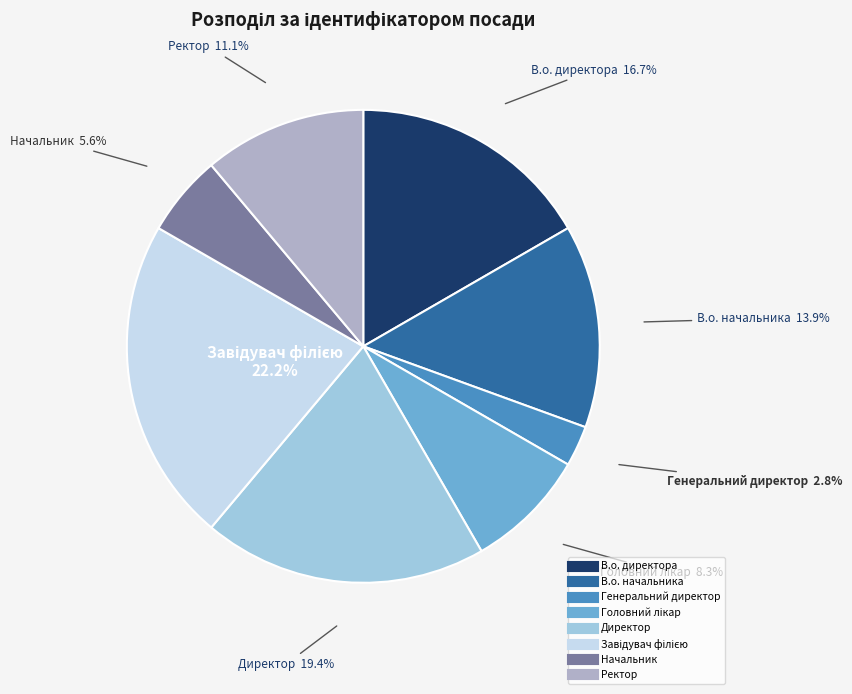

To the nearest percent, what is the difference between the В.о. директора and Генеральний директор slice percentages?

14%